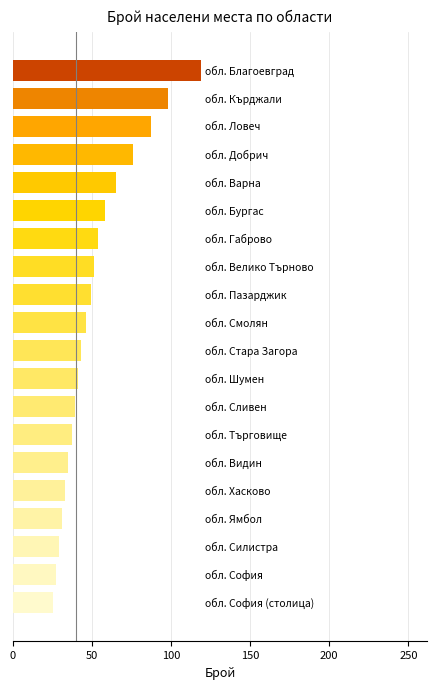

What is the smallest value displayed?

25